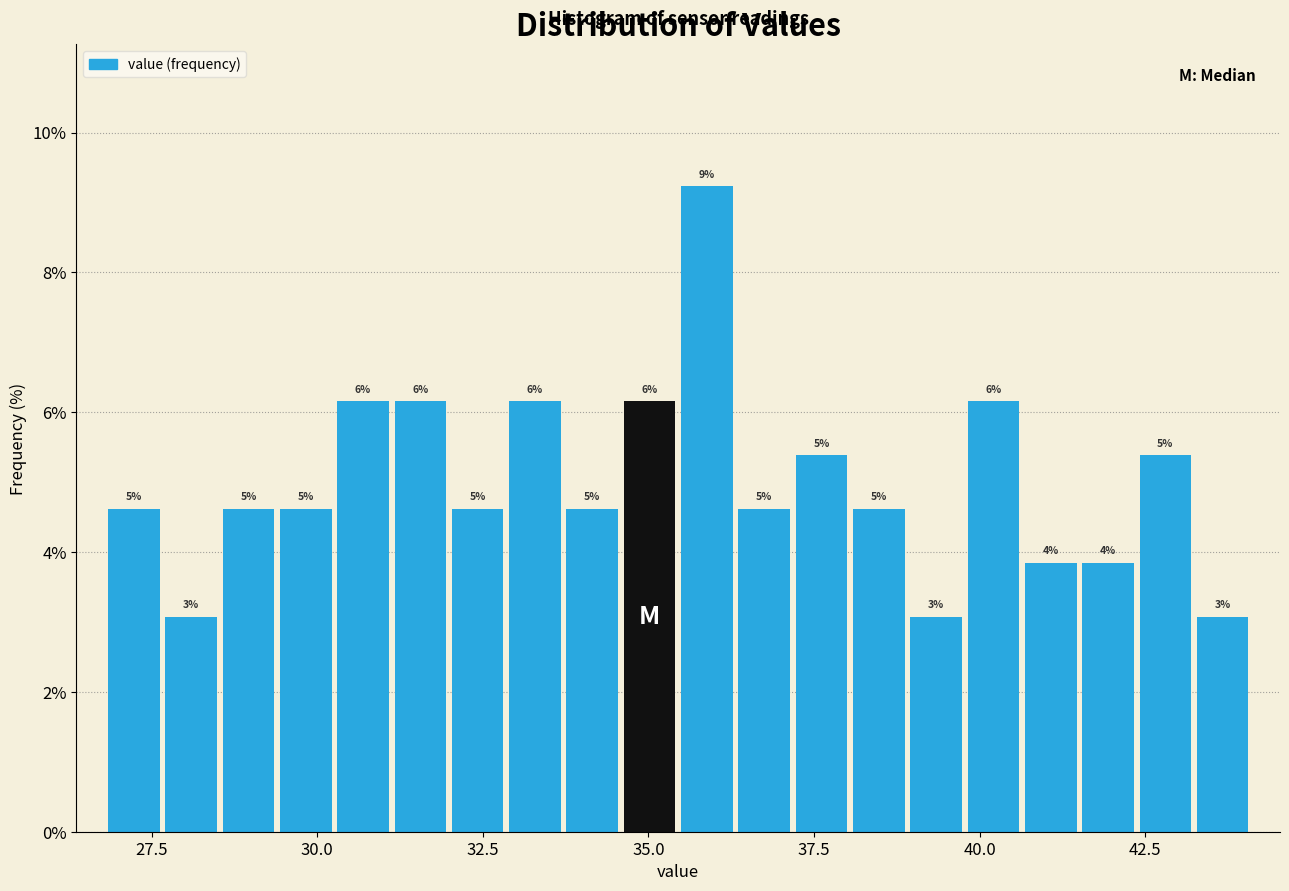

Around what value on the x-axis is the tallest bar? Give the approximate position of its centre, as read against the axis.

36.0